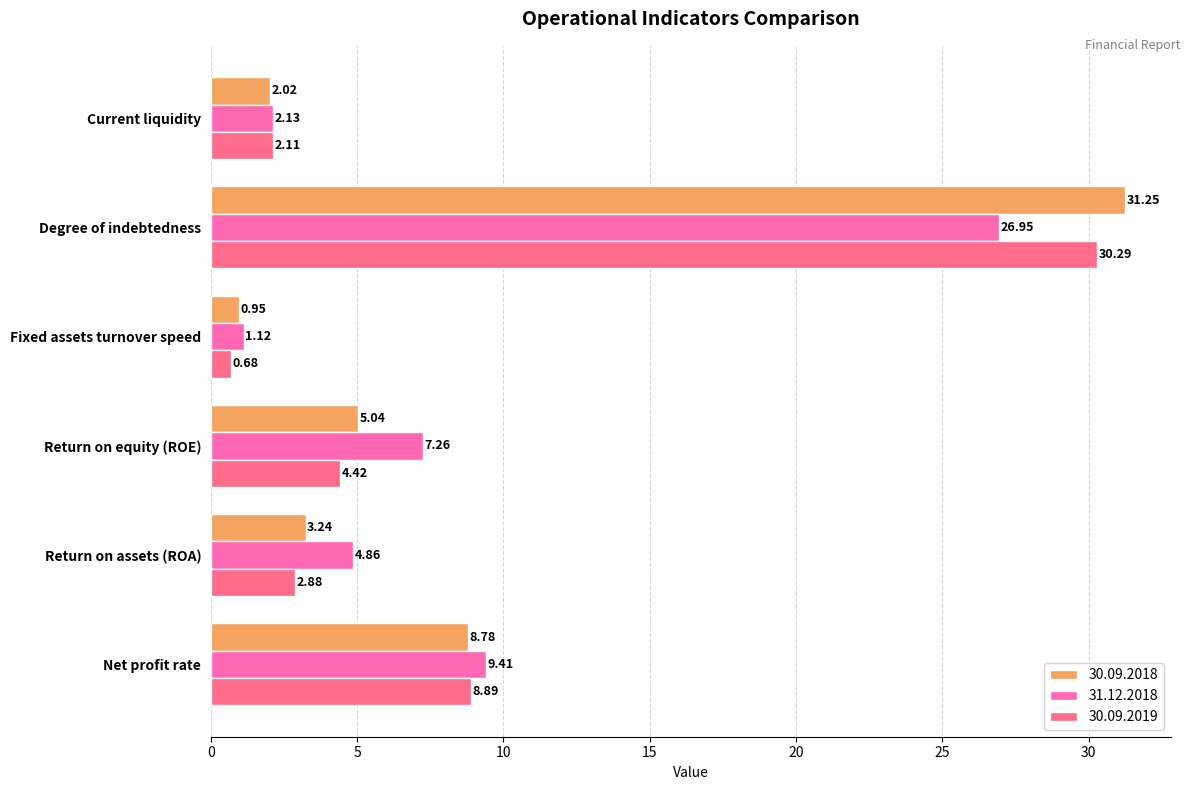

Which series changed the most between Current liquidity and Degree of indebtedness?

30.09.2018